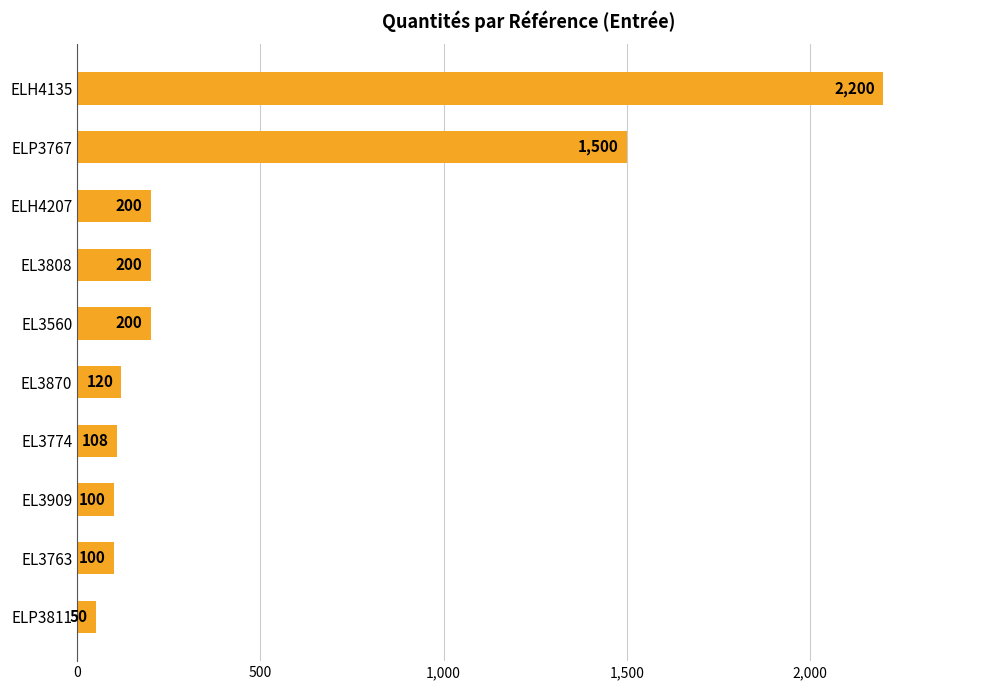

What is the average value?

478